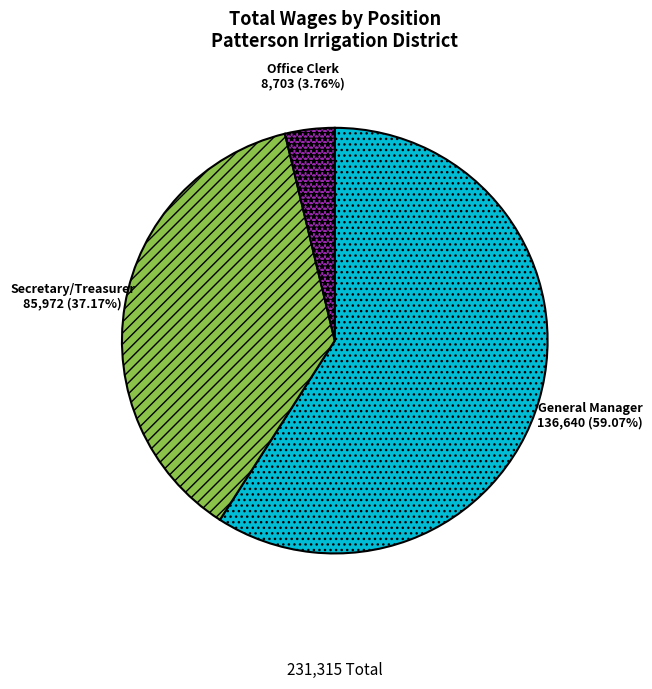

Is the sum of Office Clerk and Secretary/Treasurer greater than half?

No